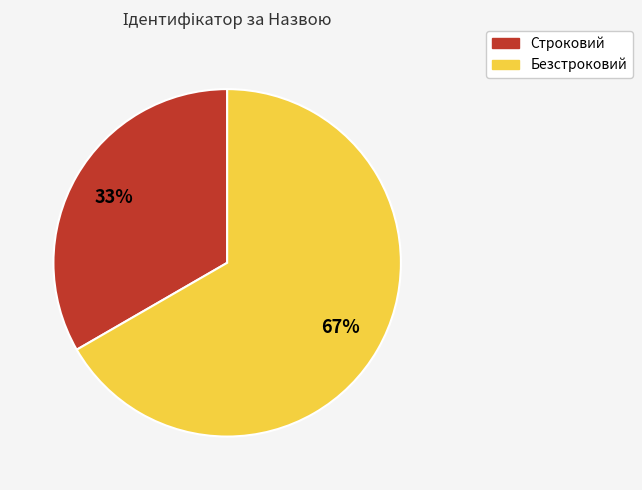

What percentage is the Безстроковий slice, to the nearest percent?

67%